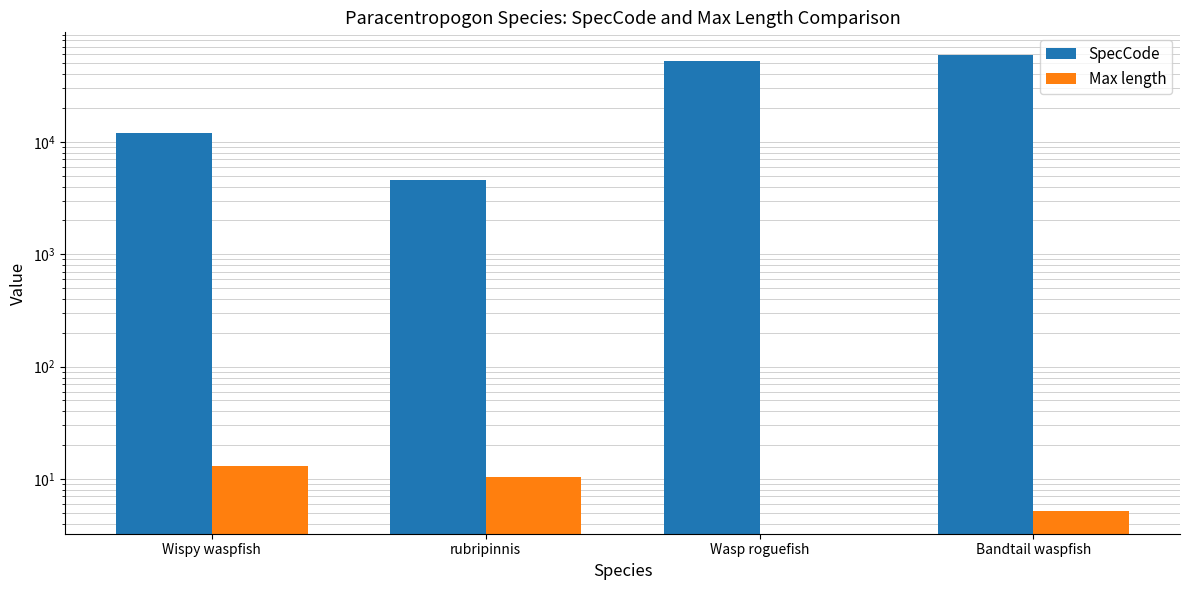

Reading left to right, extract all data points from this chart.

SpecCode: 12043.0	4590.0	52304.0	59071.0
Max length: 13.0	10.5	0.0	5.2